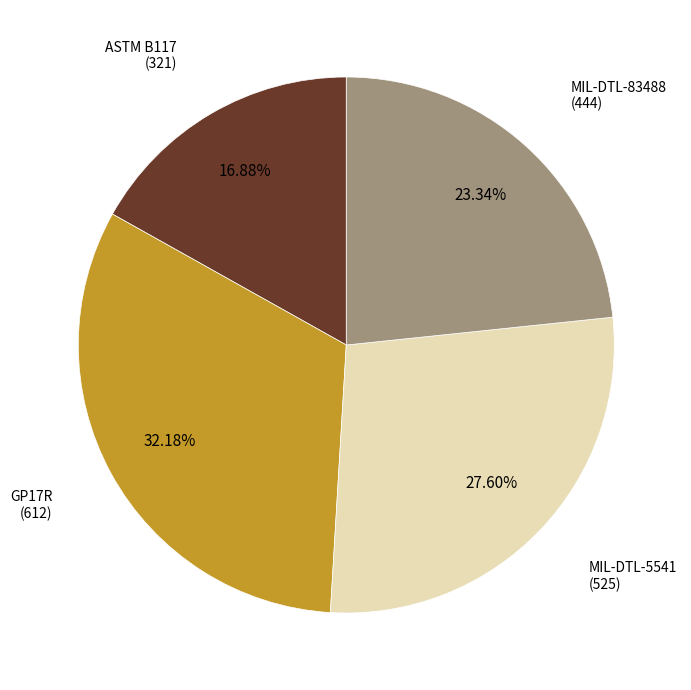

Is there a majority slice in this chart?

No